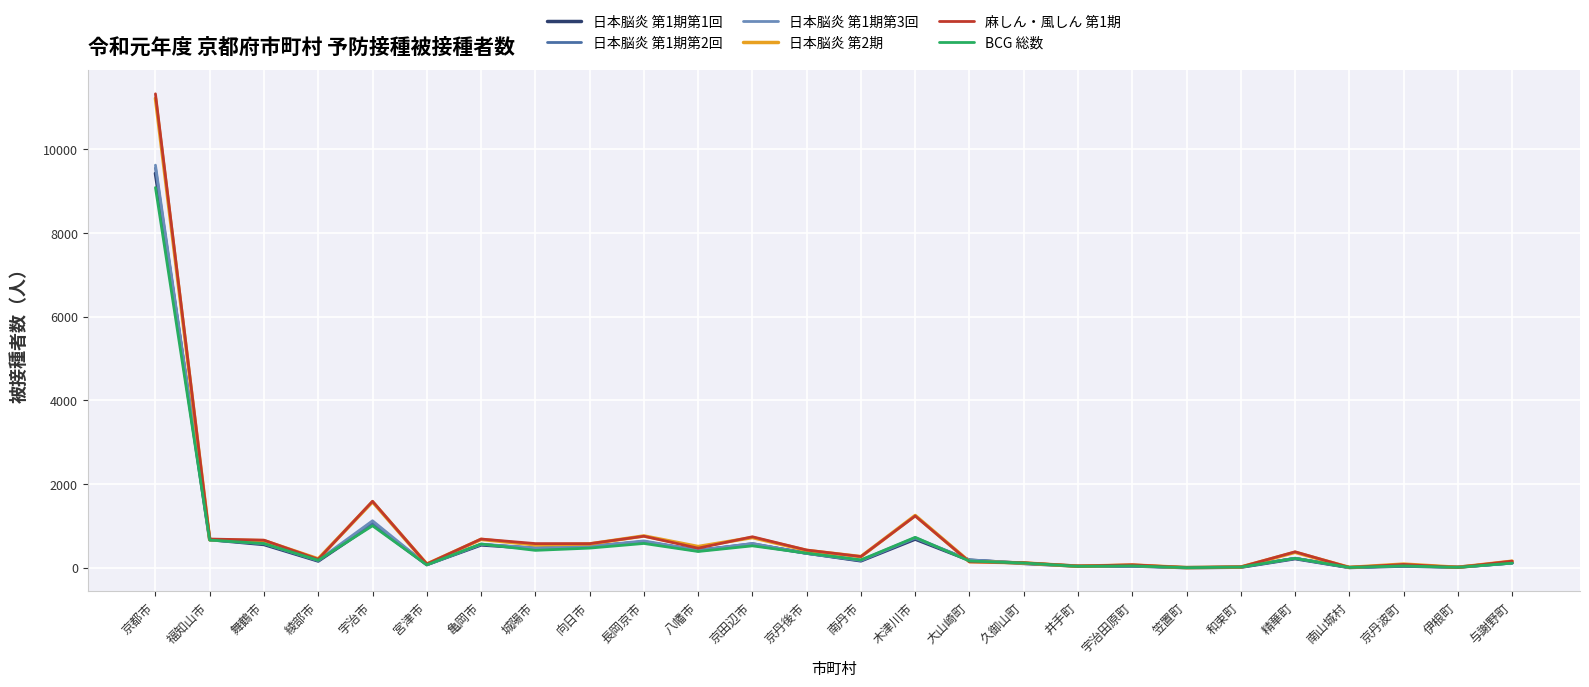

Where do 日本脳炎 第1期第1回 and 日本脳炎 第1期第3回 first cross each other?

京都市 and 福知山市